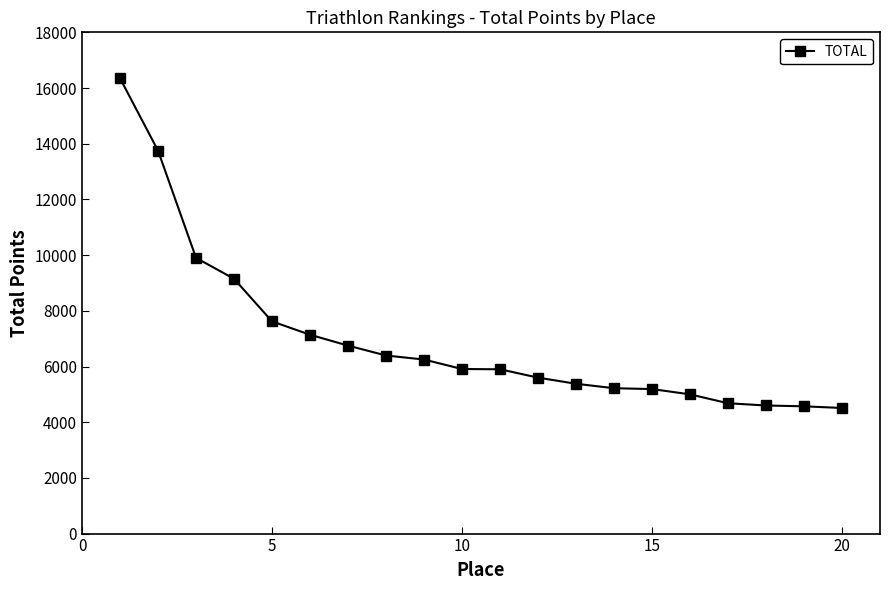

What is the greatest value displayed?

16350